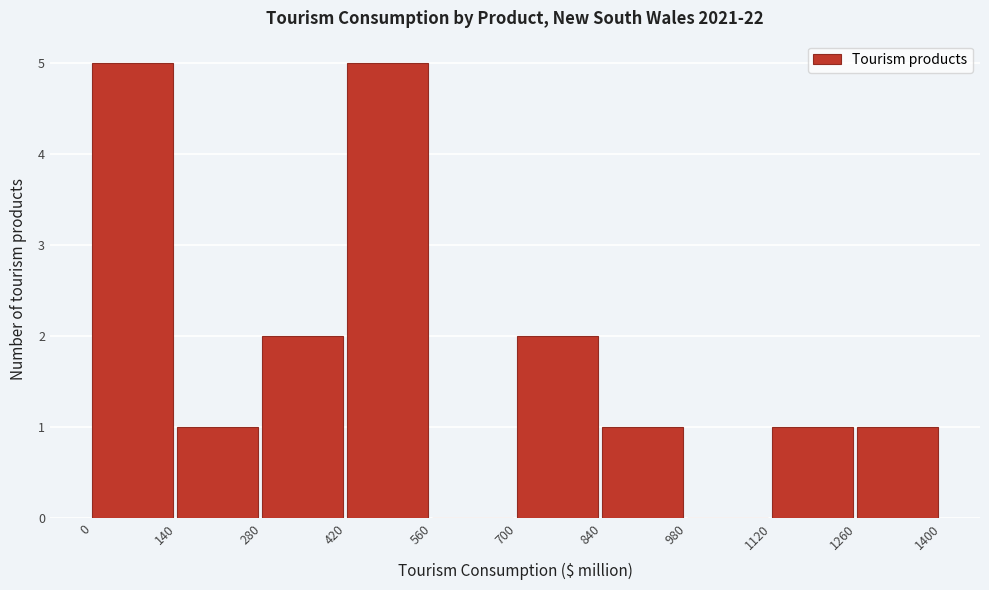

Reading left to right, transcribe this chart: for each bar, give the range it covers on the x-axis and its height. The values are not printed on the chart, so give them approximately, as read against the axis.

0 to 140: 5
140 to 280: 1
280 to 420: 2
420 to 560: 5
560 to 700: 0
700 to 840: 2
840 to 980: 1
980 to 1120: 0
1120 to 1260: 1
1260 to 1400: 1